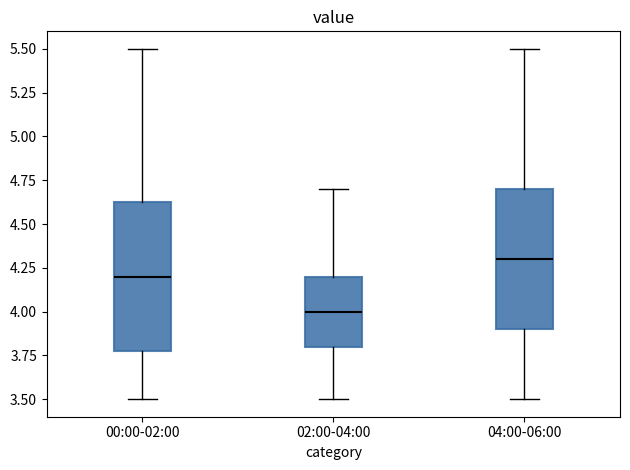

Where does the lower whisker of the box for 02:00-04:00 end on the y-axis? The values are not printed on the chart, so give them approximately, as read against the axis.

3.50